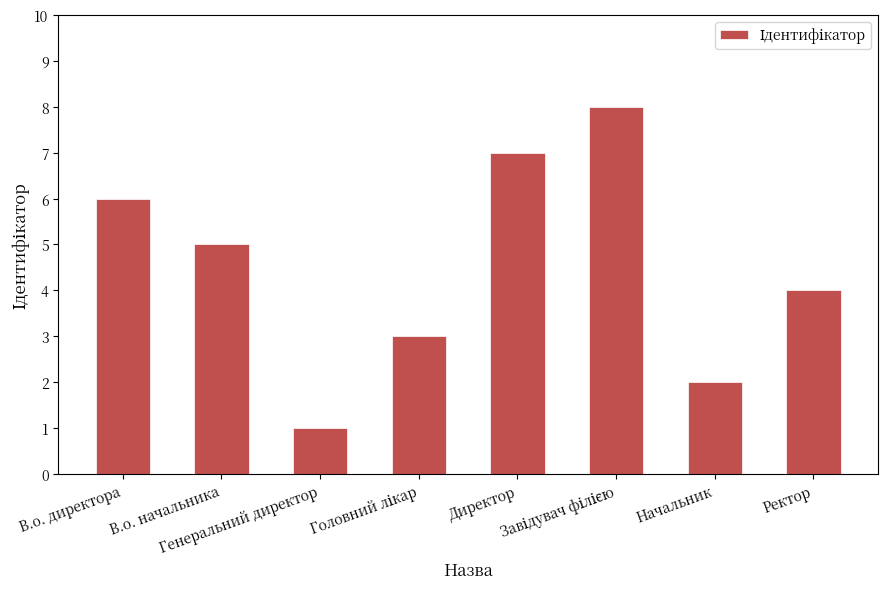

What is the greatest value displayed?

8